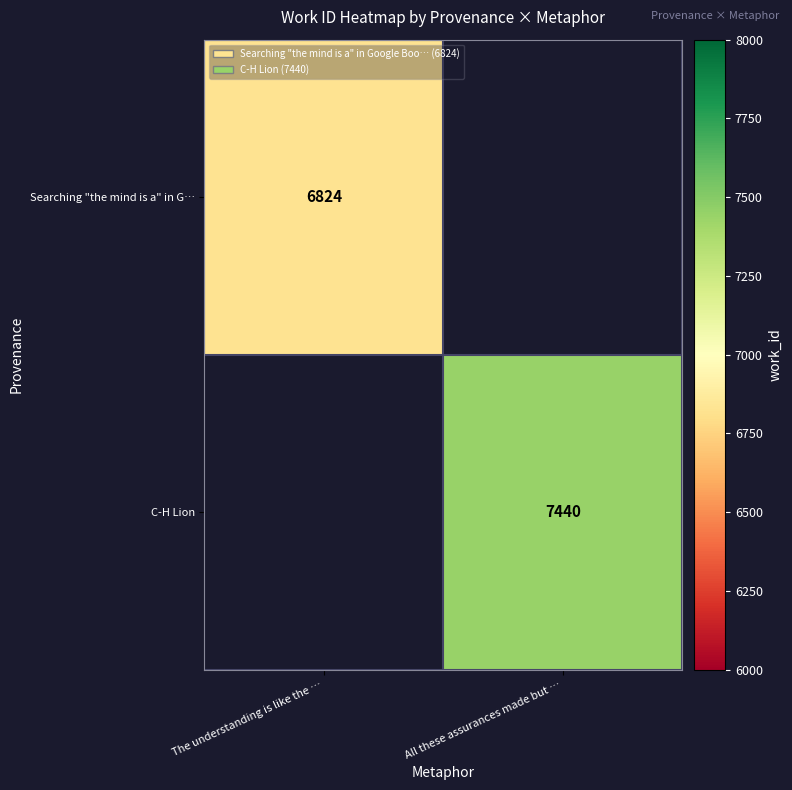

The C-H Lion series shows 3246 at All these assurances made but …. True or false?

False